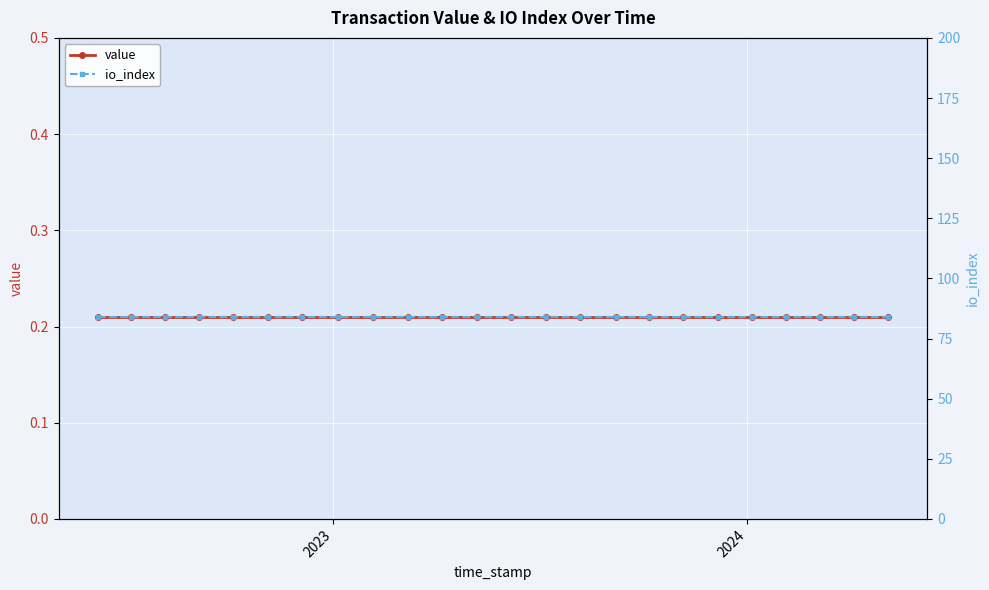

The value of value at 12 is 0.4. True or false?

False